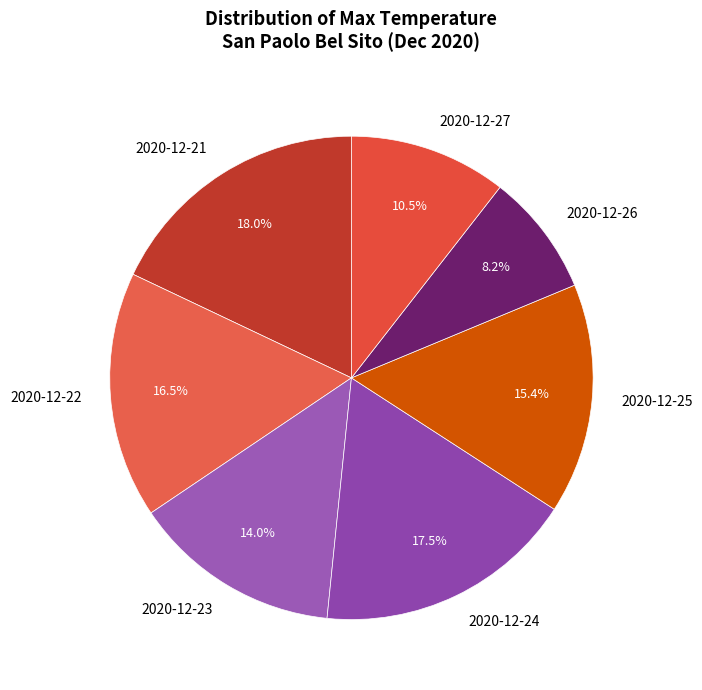

Between 2020-12-24 and 2020-12-22, which is larger?

2020-12-24